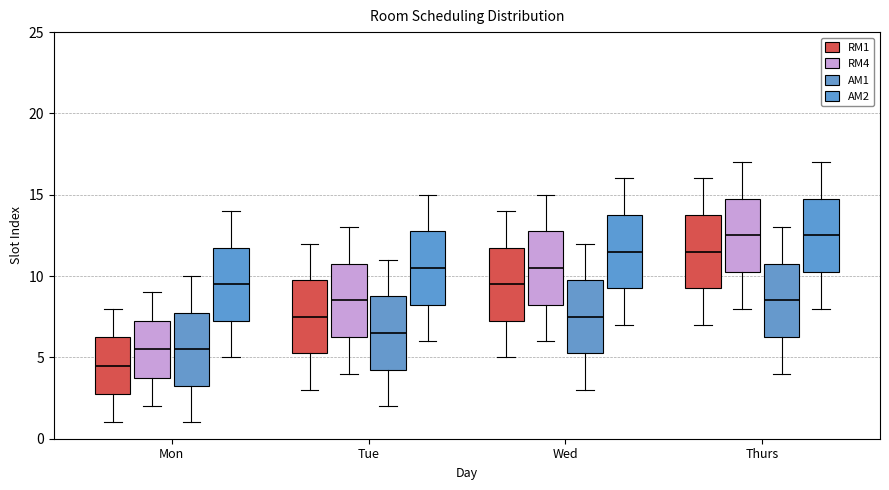

Which box has the lowest median line?

Mon (RM1)